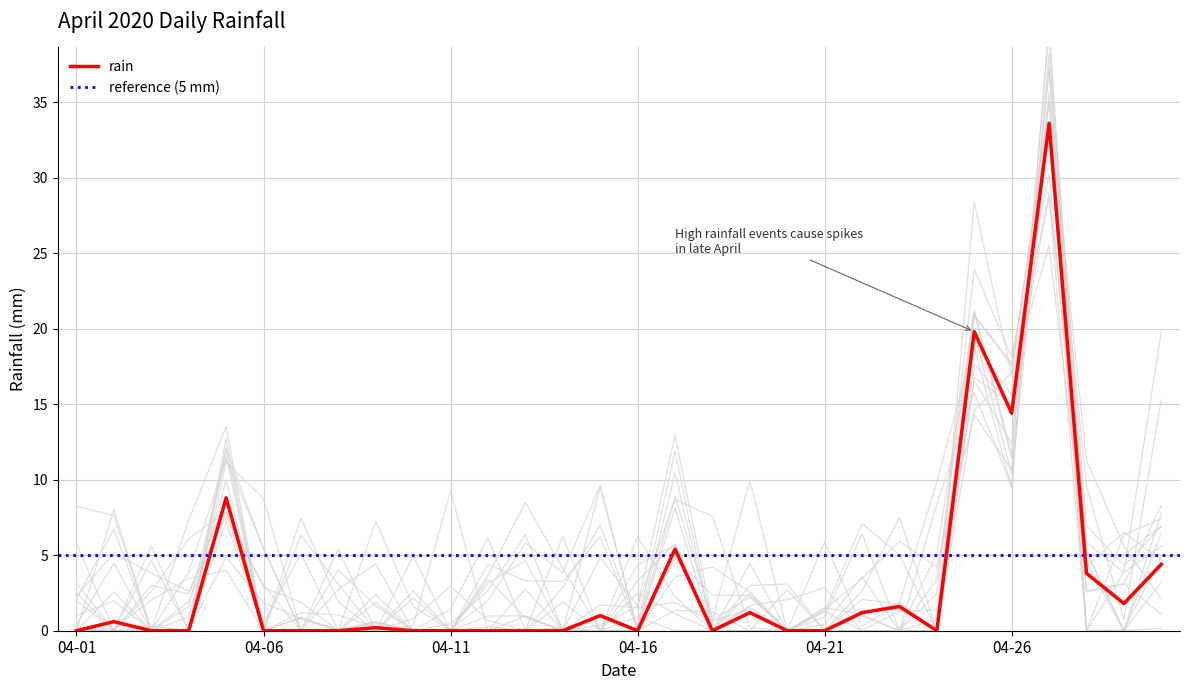

Is it true that rain equals 19.8 at 04-01?

False